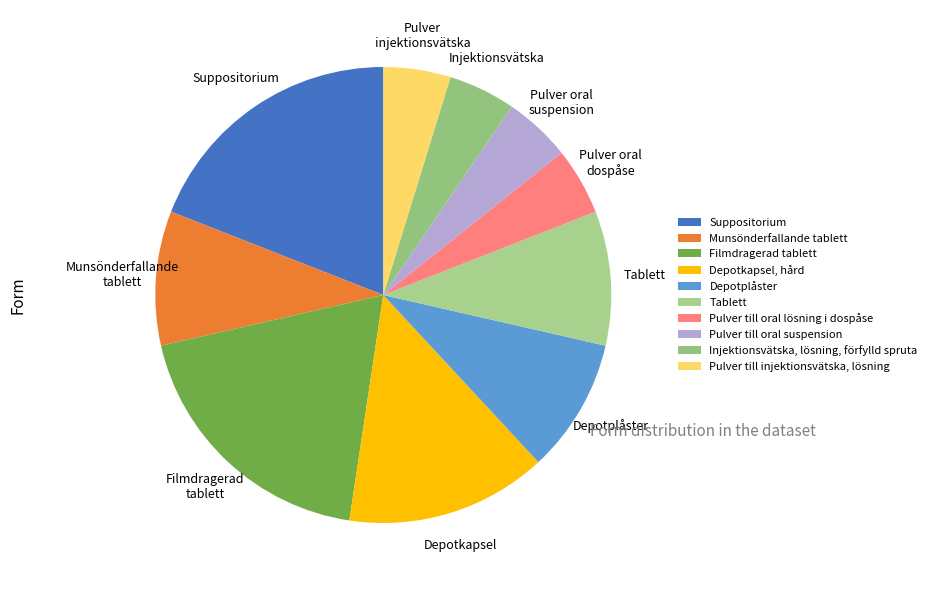

Count the number of slices in the pie.

10